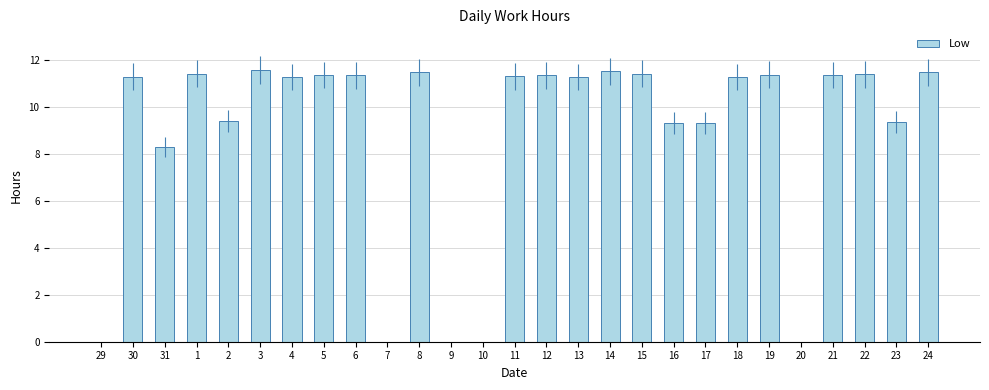

Where is the data nearest to the value 5?

31